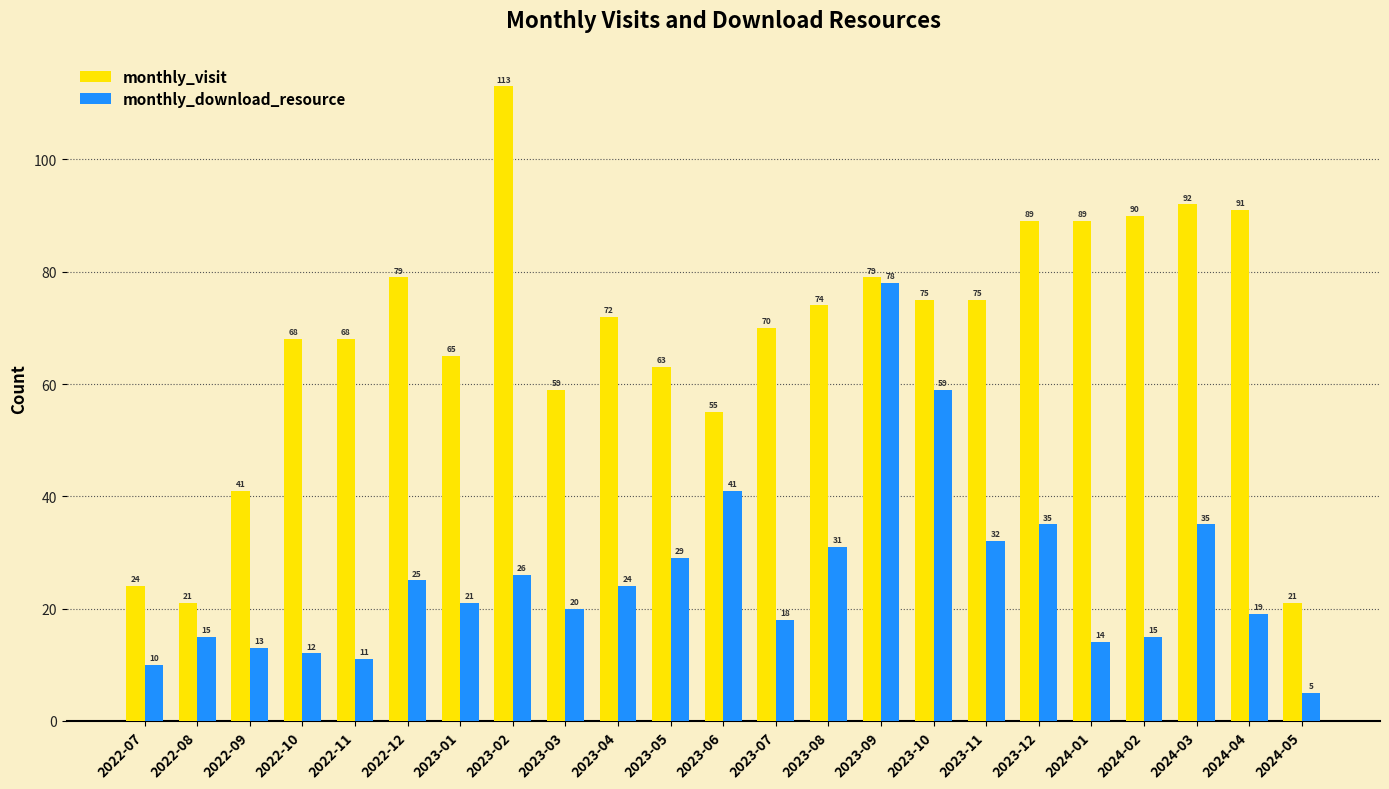

What are all the series names shown in the legend?

monthly_visit, monthly_download_resource